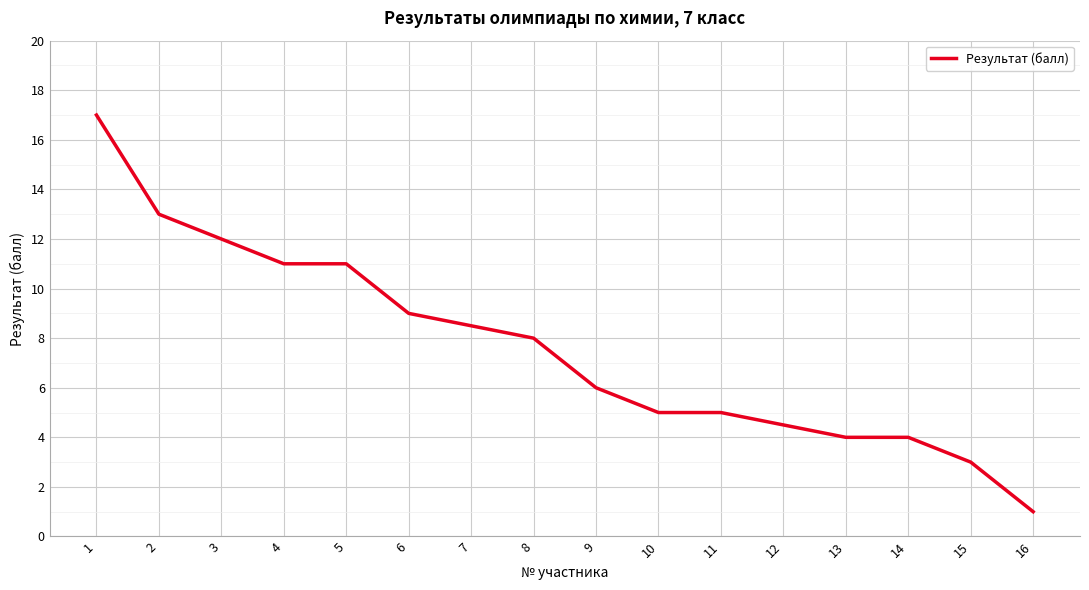

Approximately how many times larger is the value at 13 compared to 16?

4.0